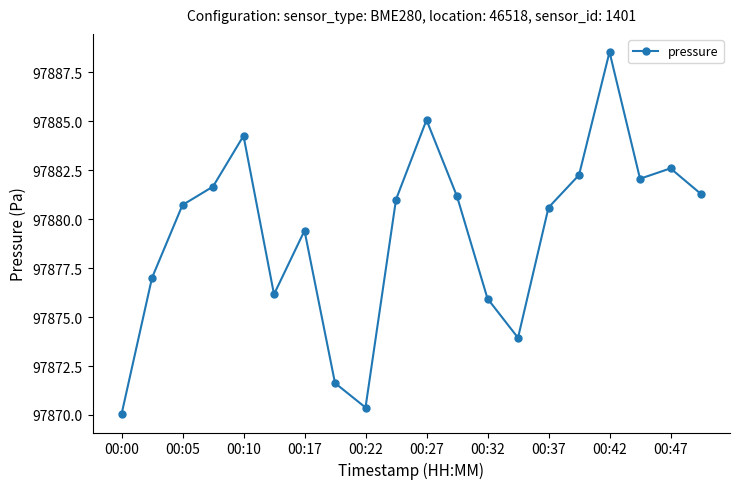

What is the difference between the maximum and minimum values?

18.5